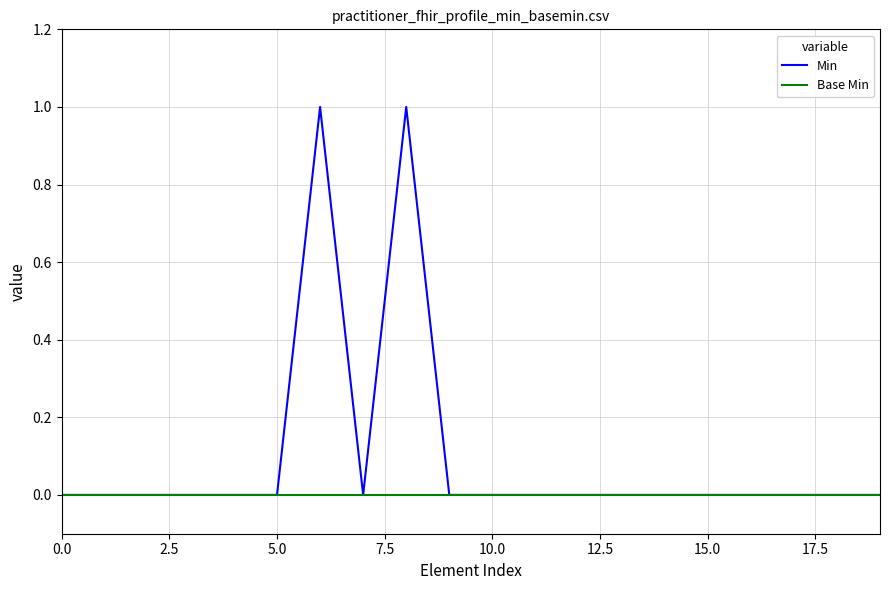

Which series has the largest range (max minus min)?

Min